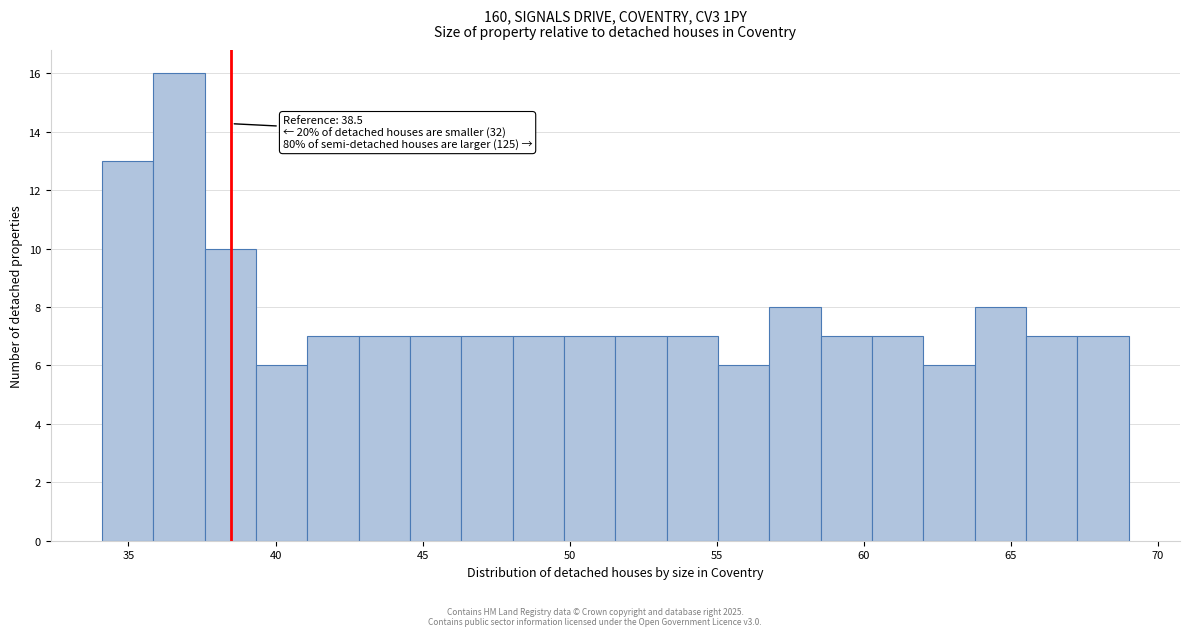

Read against the x-axis, roughly where is the centre of the tallest bar?

36.5